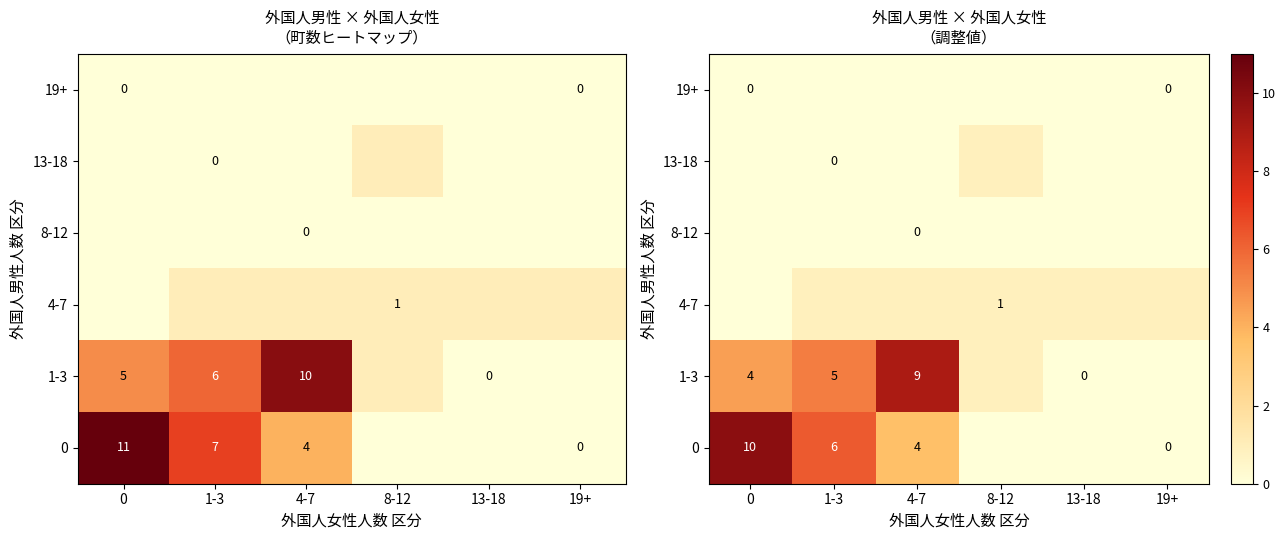

What is the sum of all 0 values?

19.8